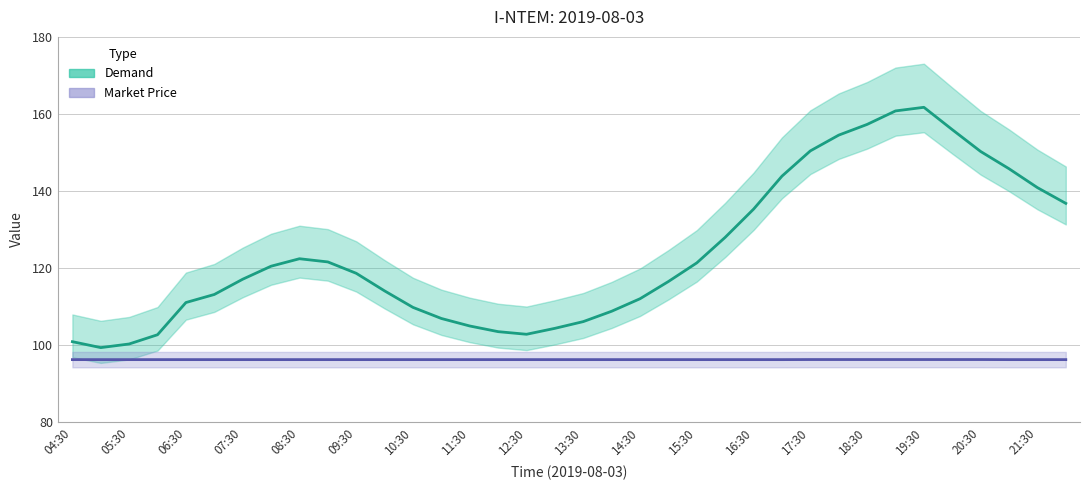

List the series in order of their overall mean, lowest first.

Market Price, Demand